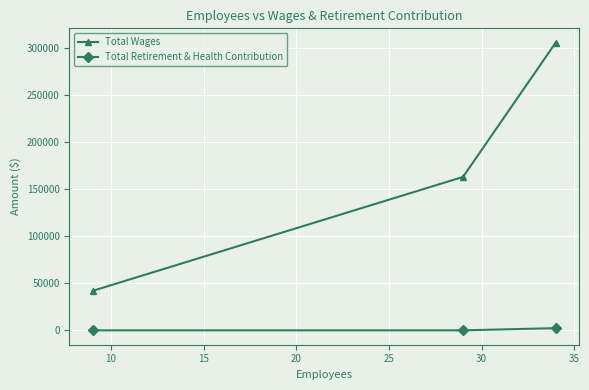

How many Total Retirement & Health Contribution values are between 0 and 2316?

3